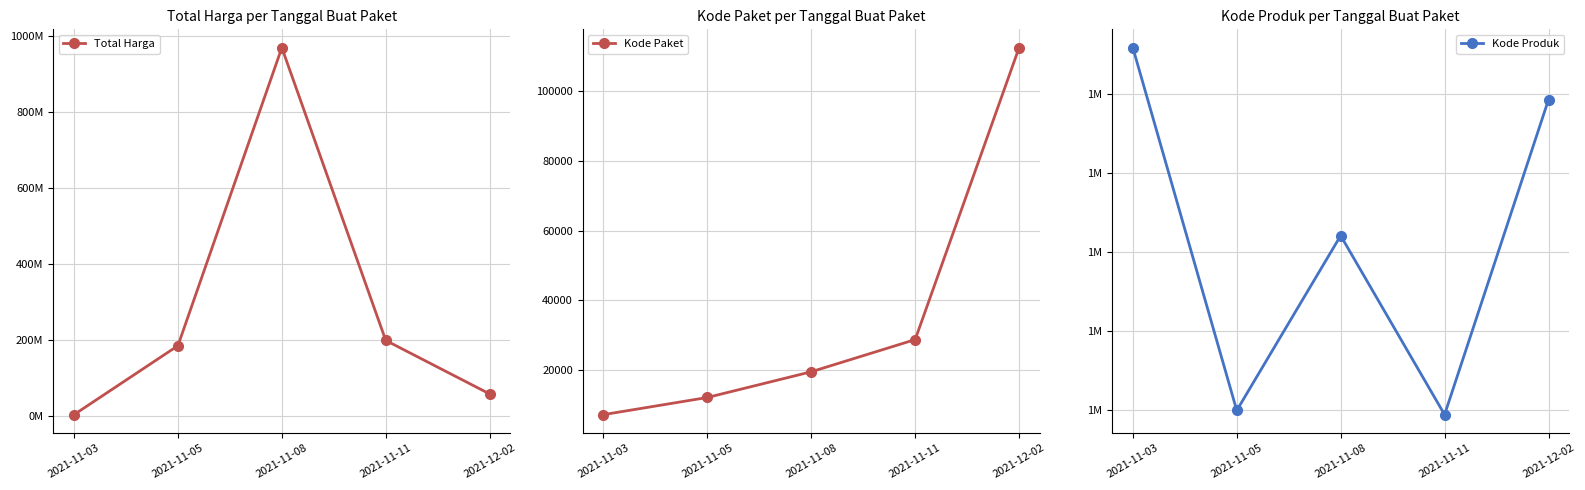

True or false: Kode Produk and Kode Paket intersect in this chart.

False